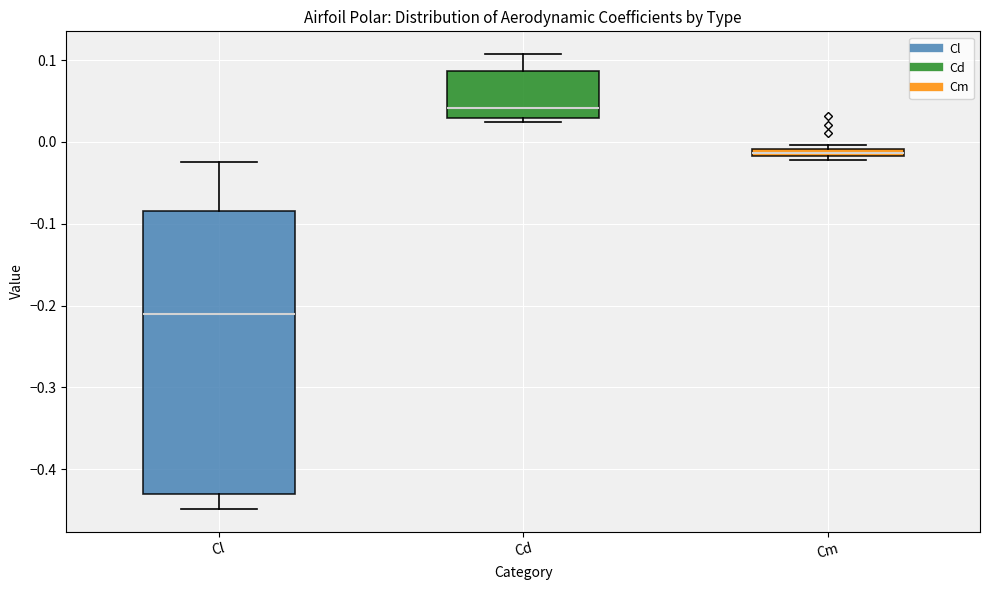

Which box's median line is the lowest?

Cl